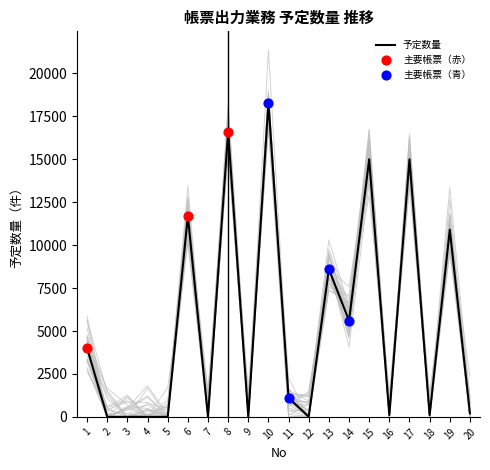

Which has a higher value, 10 or 12?

10